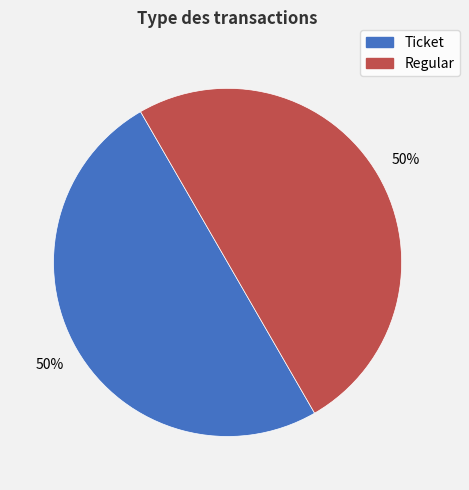

How many segments does this pie chart have?

2